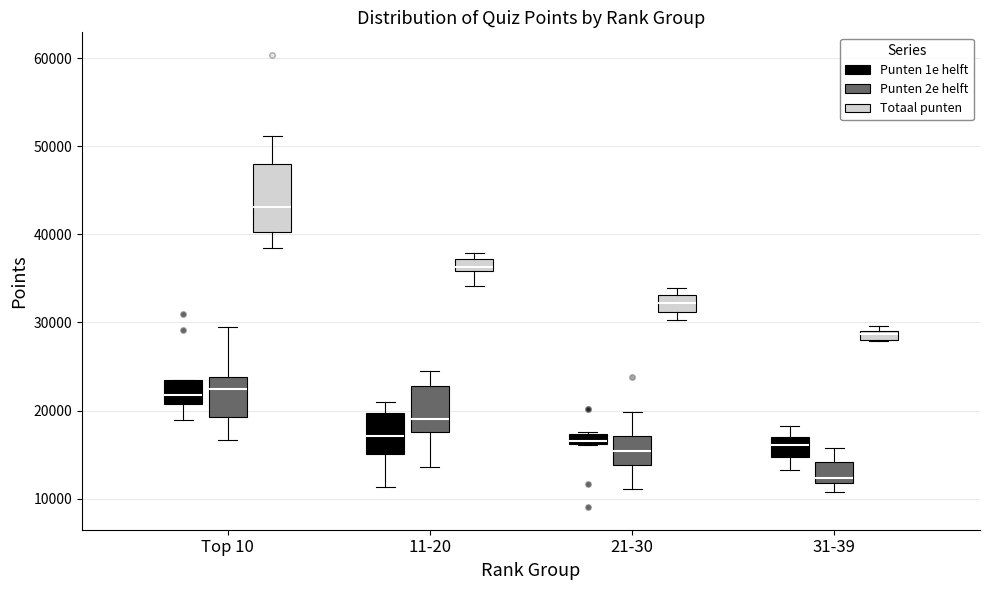

Where does the upper whisker of the box for 31-39 (Punten 1e helft) end on the y-axis? The values are not printed on the chart, so give them approximately, as read against the axis.

18000